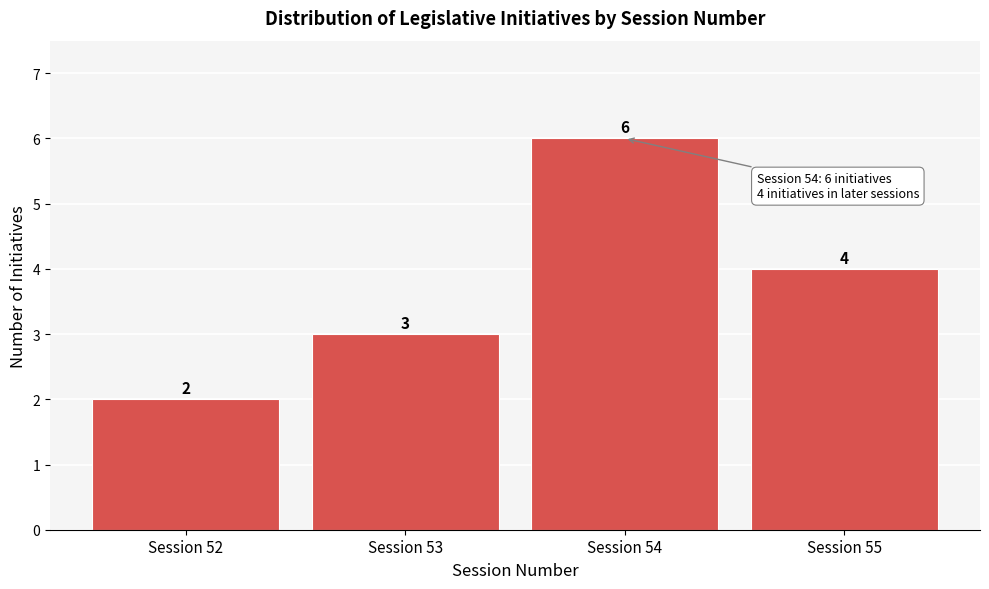

What is the height of the bar covering 51.5 to 52.5 on the x-axis?

2